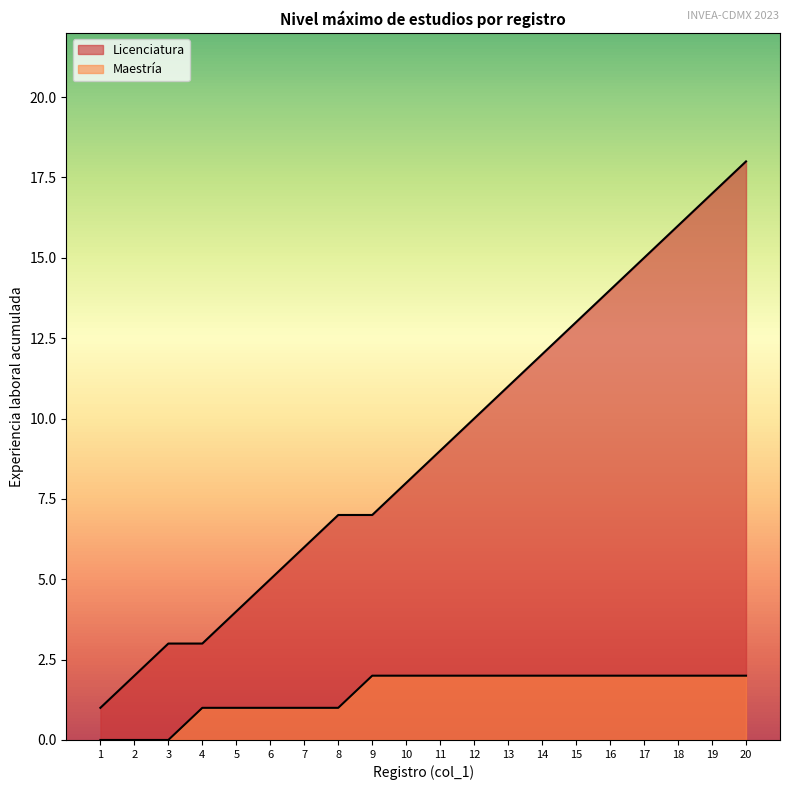

Is it true that the value at 17 is 6?

False